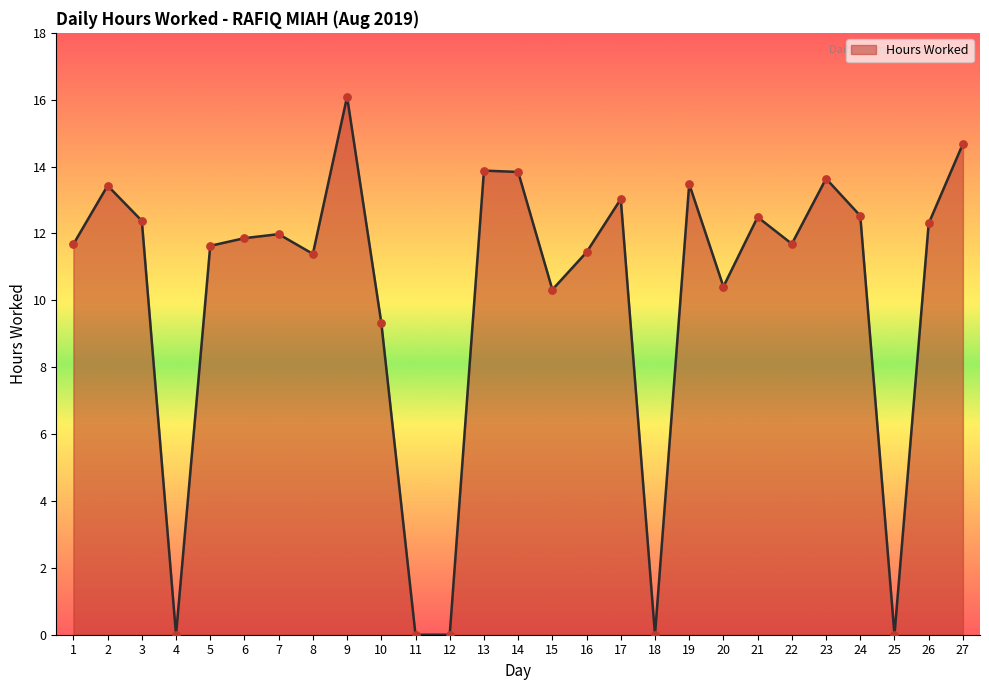

What is the ratio of the value at 23 to the value at 16?

1.2